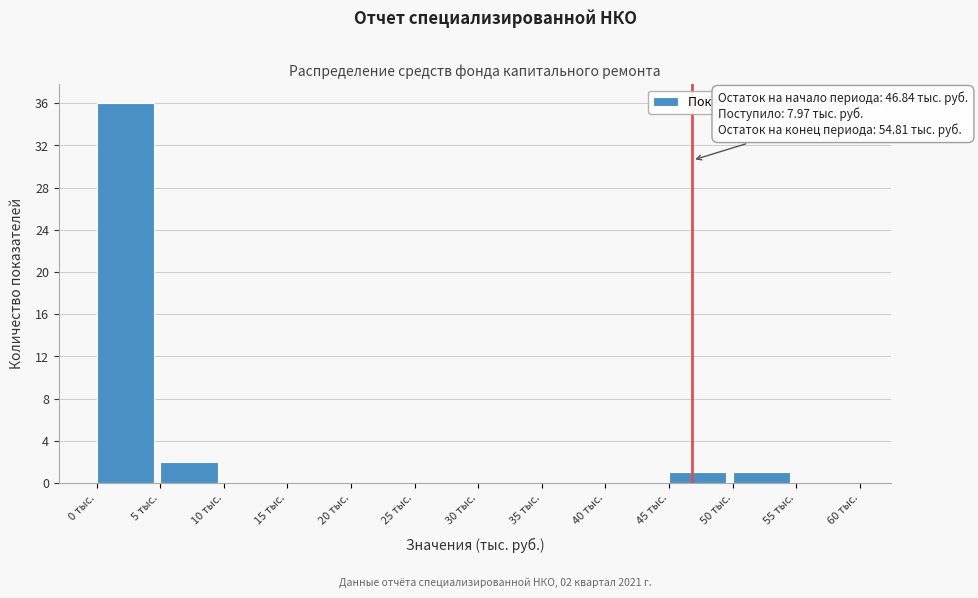

Which range on the x-axis has the tallest bar?

0 to 5